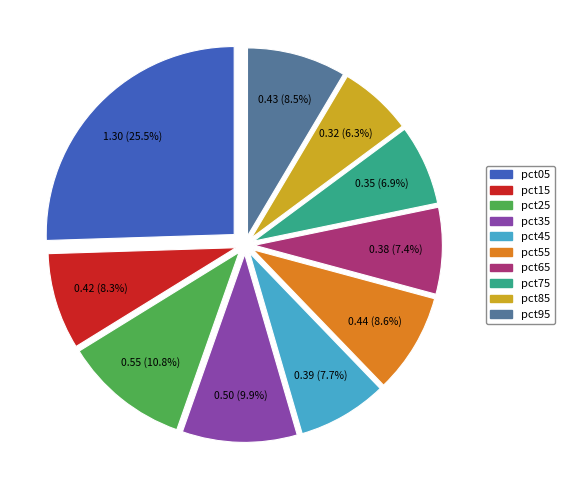

Which has a higher value, pct05 or pct15?

pct05